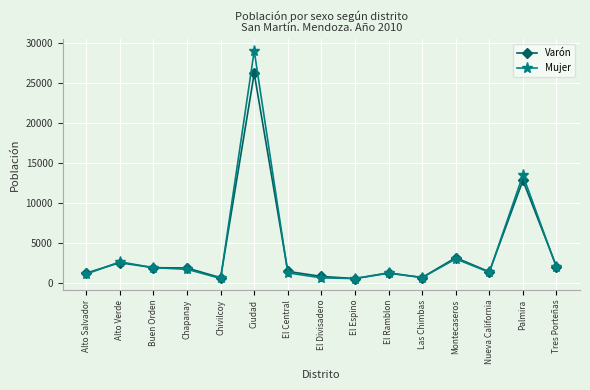

The Mujer series shows 510 at Chivilcoy. True or false?

True